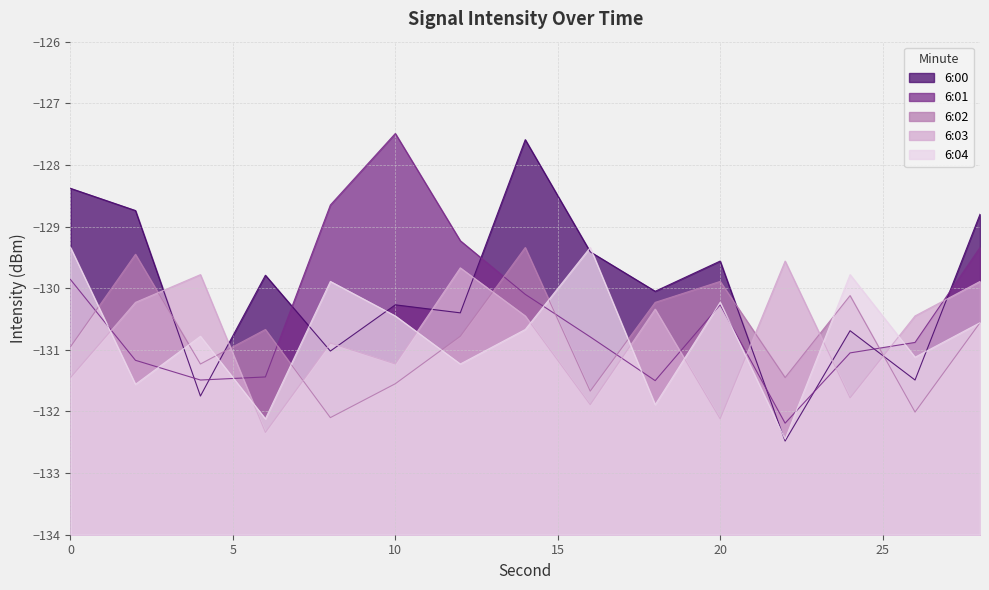

At which category is the sum across all series the highest?

14